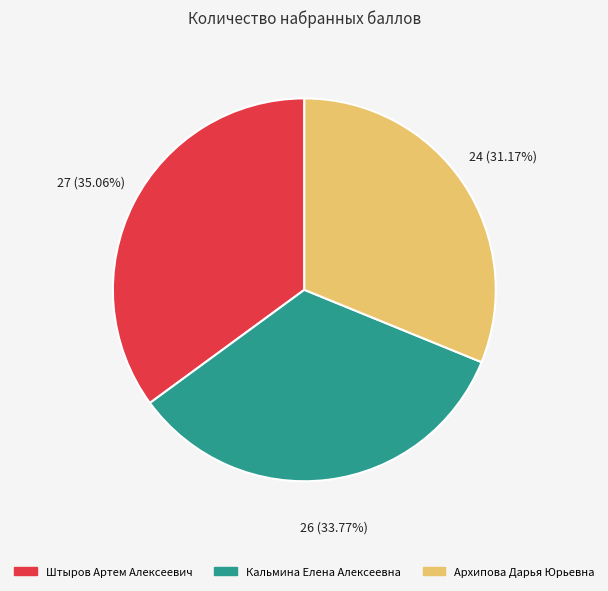

Do Штыров Артем Алексеевич and Архипова Дарья Юрьевна together represent more than half of the pie?

Yes